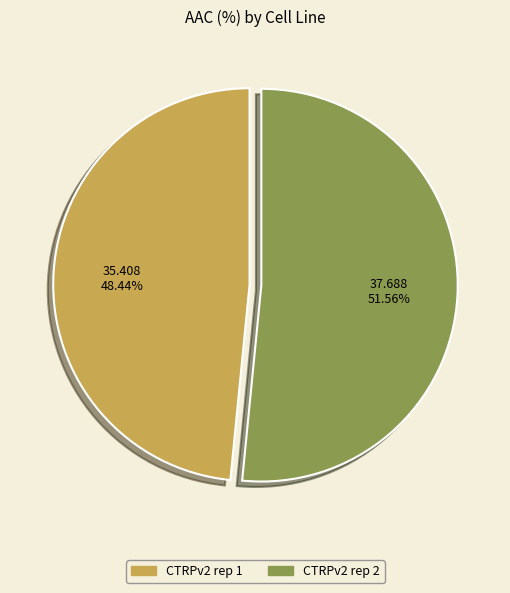

What is the smallest slice in the pie chart?

CTRPv2 rep 1